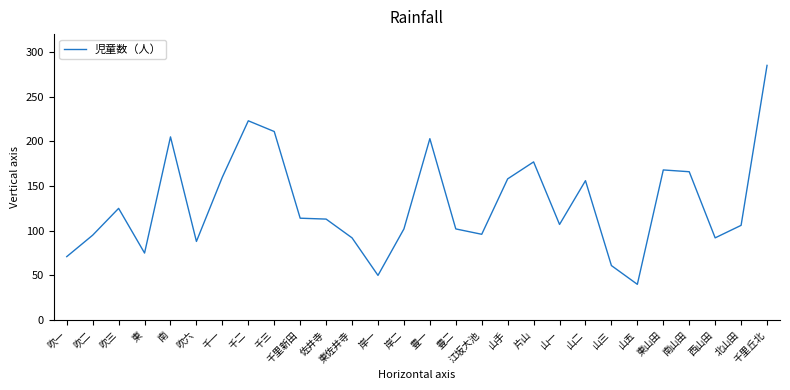

What is the smallest value displayed?

40